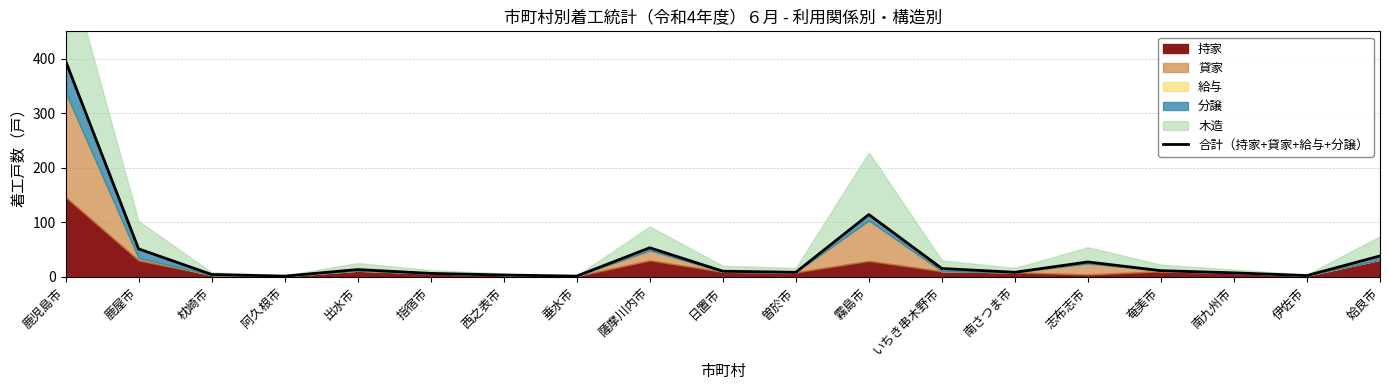

What is the difference between the second highest and second lowest values?

113